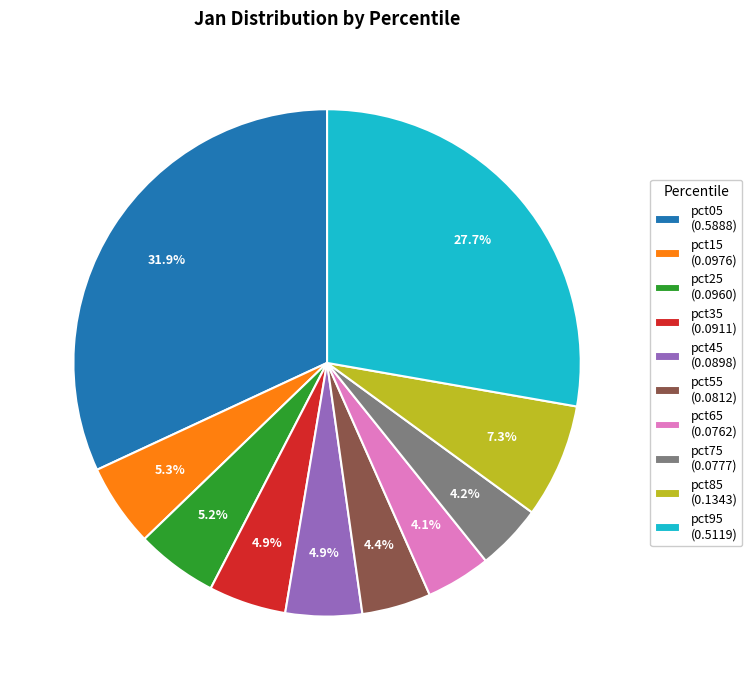

What percentage is NOT represented by pct05?

68.1%